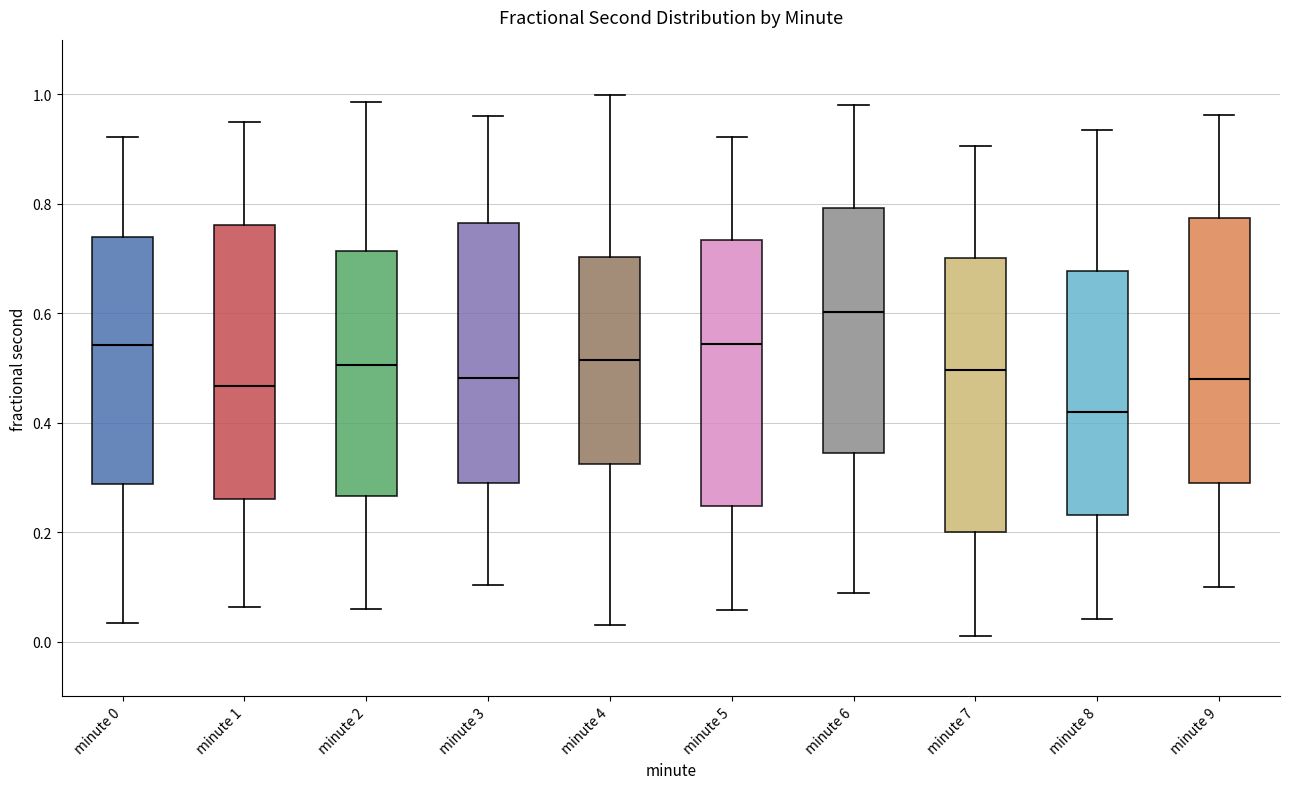

Where does the lower whisker of the box for minute 5 end on the y-axis? The values are not printed on the chart, so give them approximately, as read against the axis.

0.06